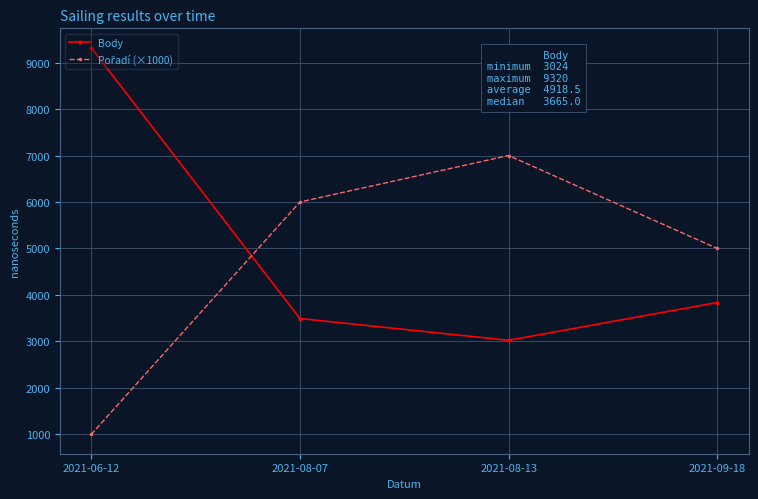

List the labels in order of Body value, smallest first.

2021-08-13, 2021-08-07, 2021-09-18, 2021-06-12